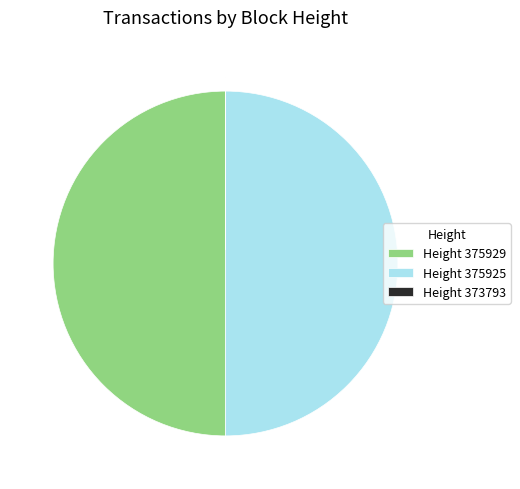

True or false: Height 375929 accounts for 63% of the total.

False